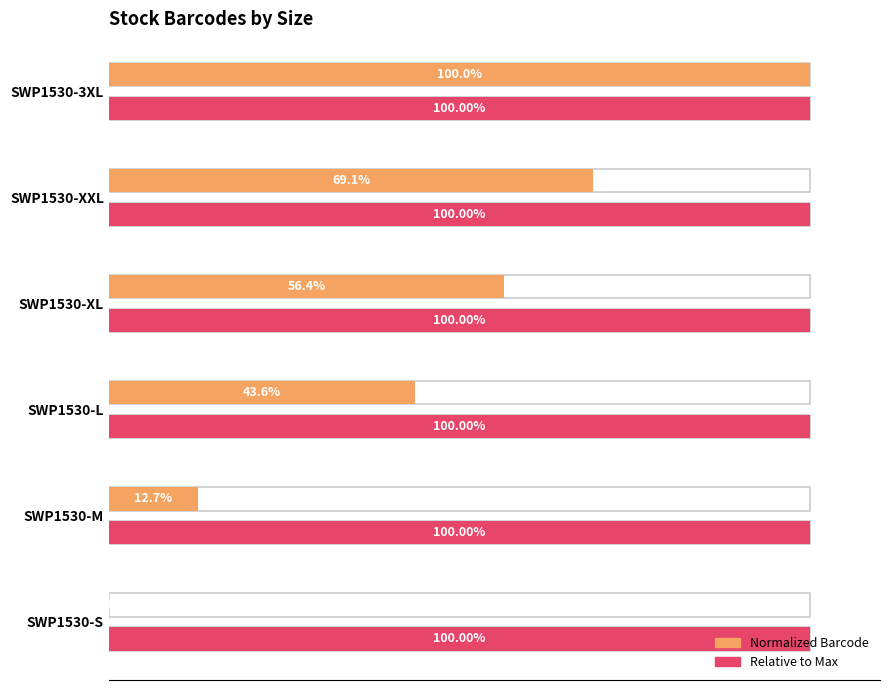

Rank the series by their maximum value, from highest to lowest.

Normalized Barcode, Relative to Max